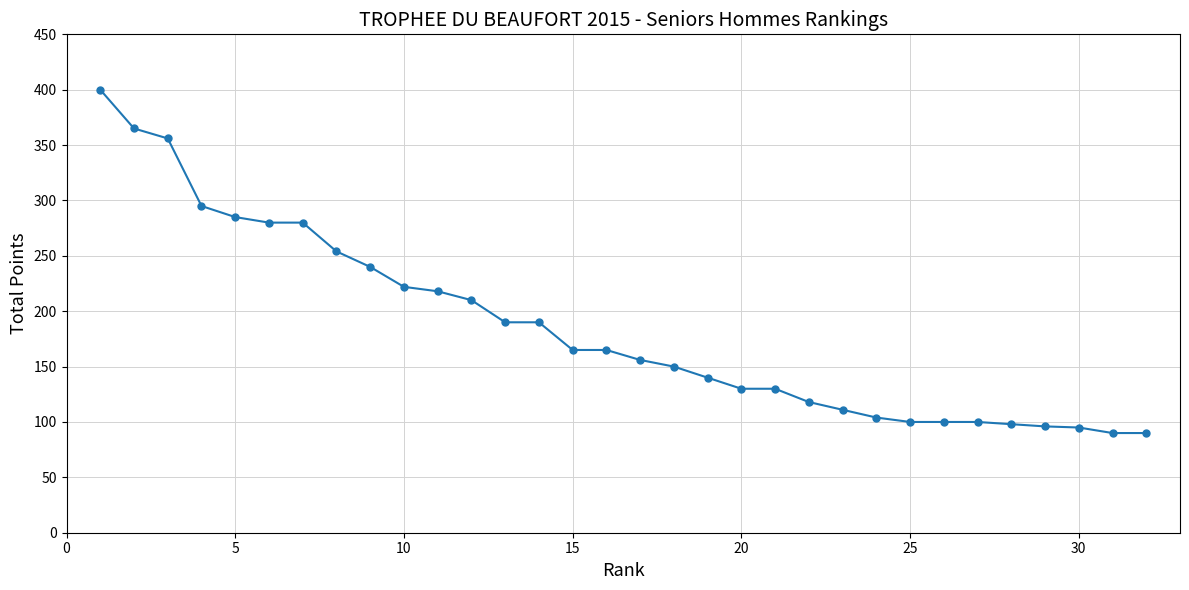

What is the maximum value shown in the chart?

400